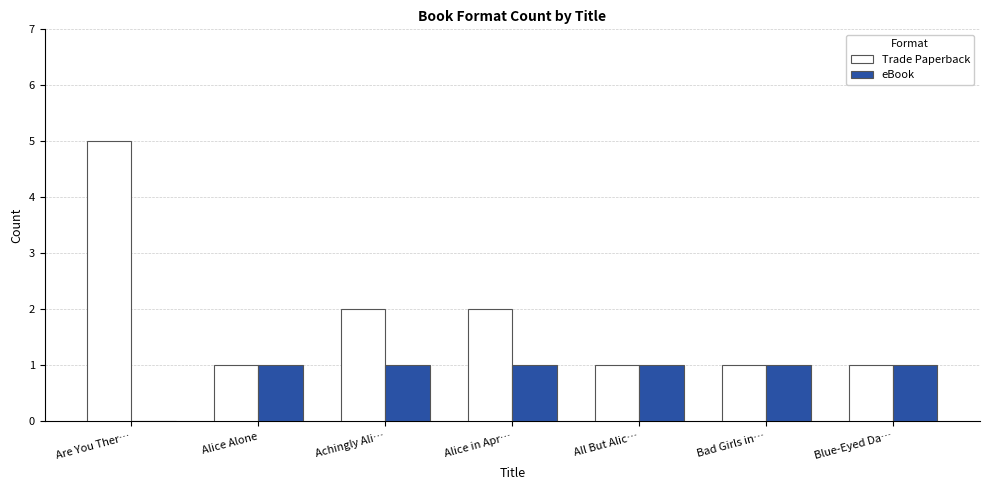

At which category is the sum across all series the highest?

Are You Ther…